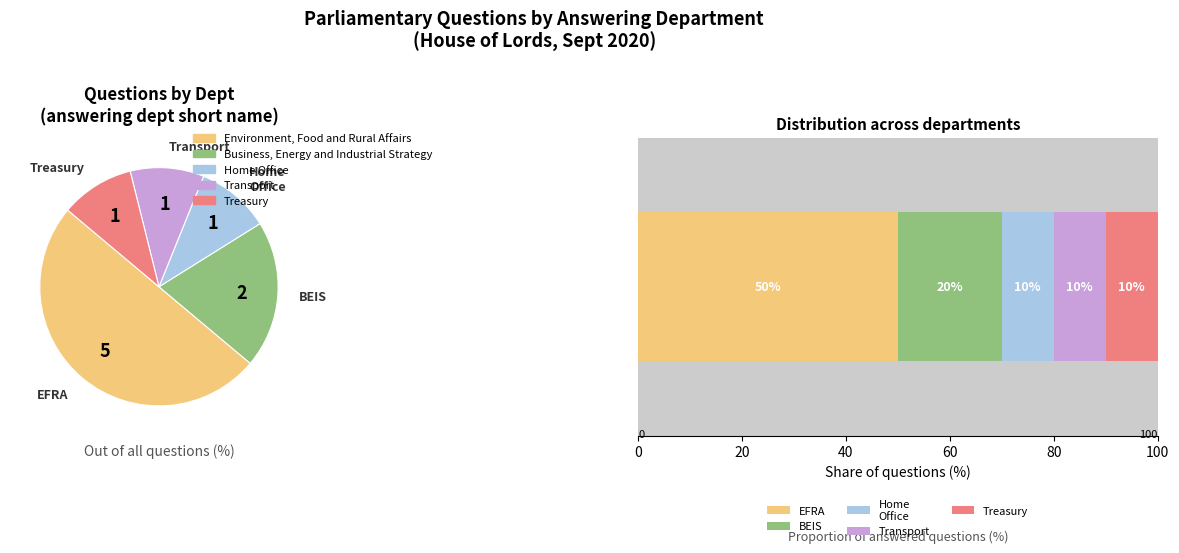

What is the change in value from Environment, Food and Rural Affairs to Home Office?

-4